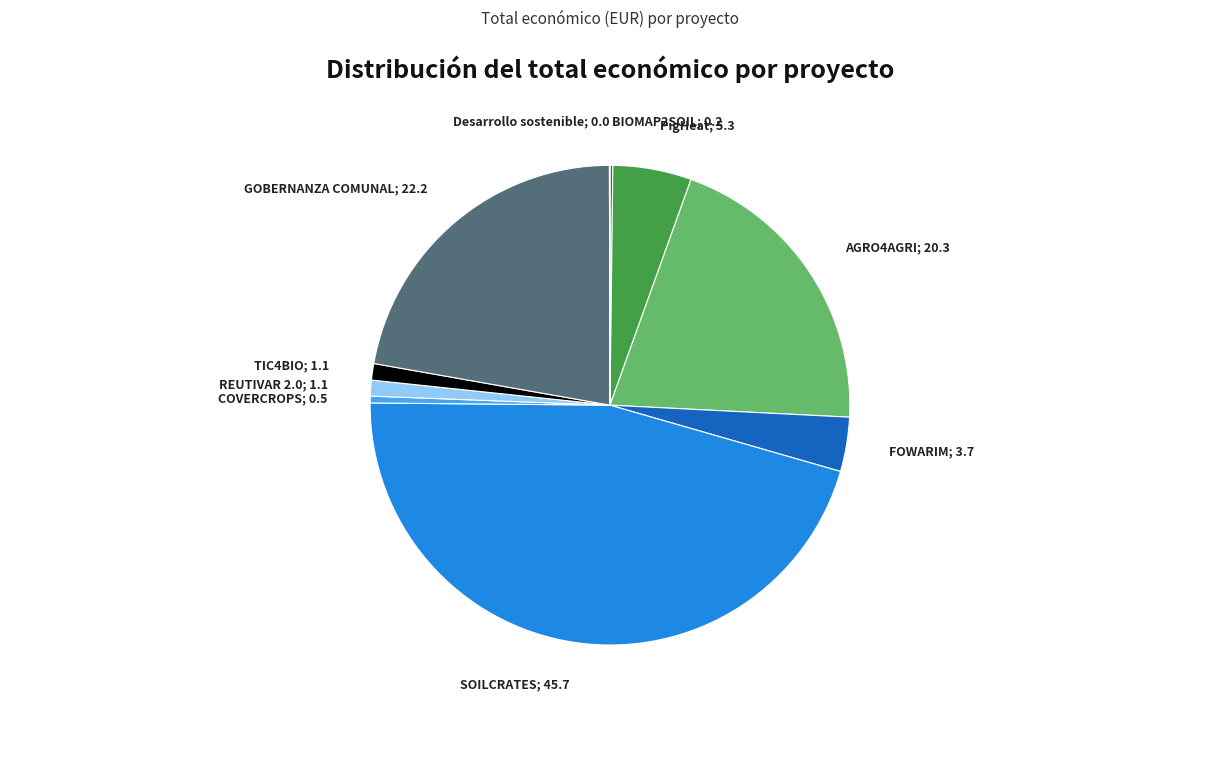

True or false: REUTIVAR 2.0 accounts for 1% of the total.

True